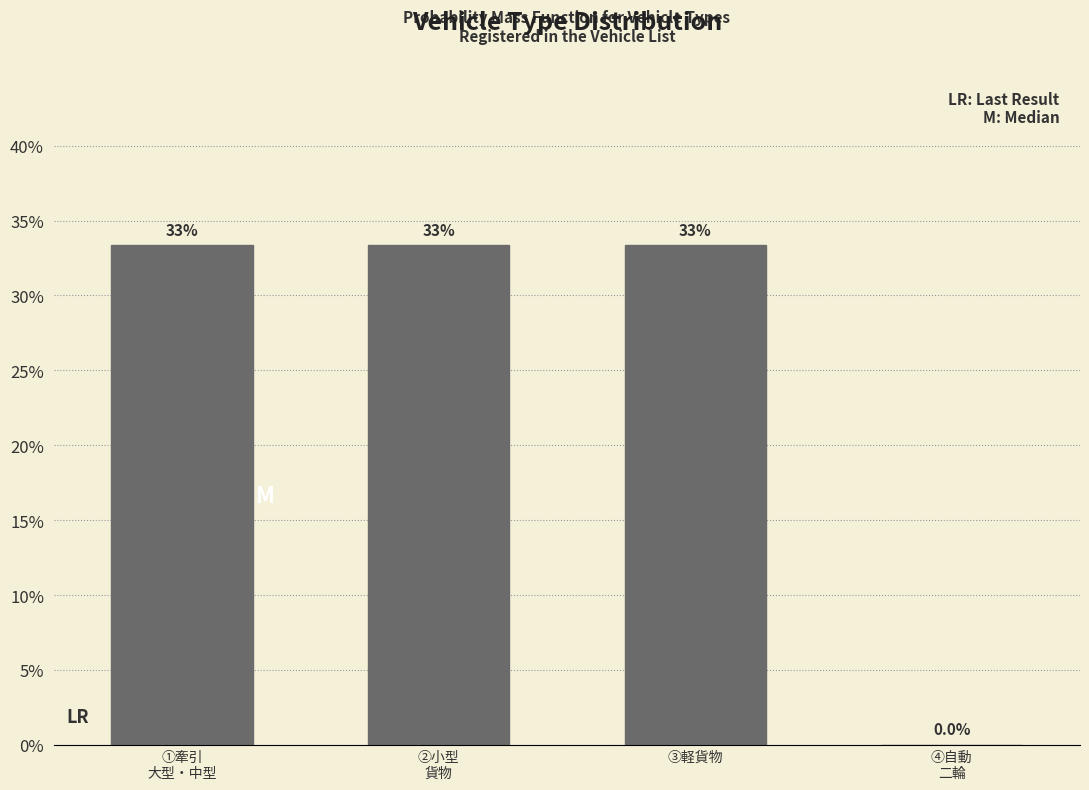

Are the bars horizontal?

No